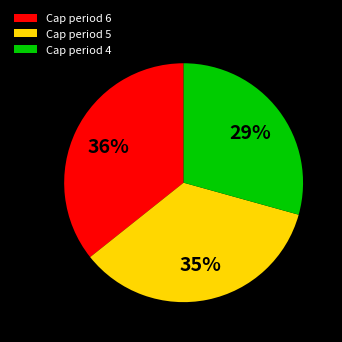

Approximately how many times larger is the value at Cap period 5 compared to Cap period 6?

1.0